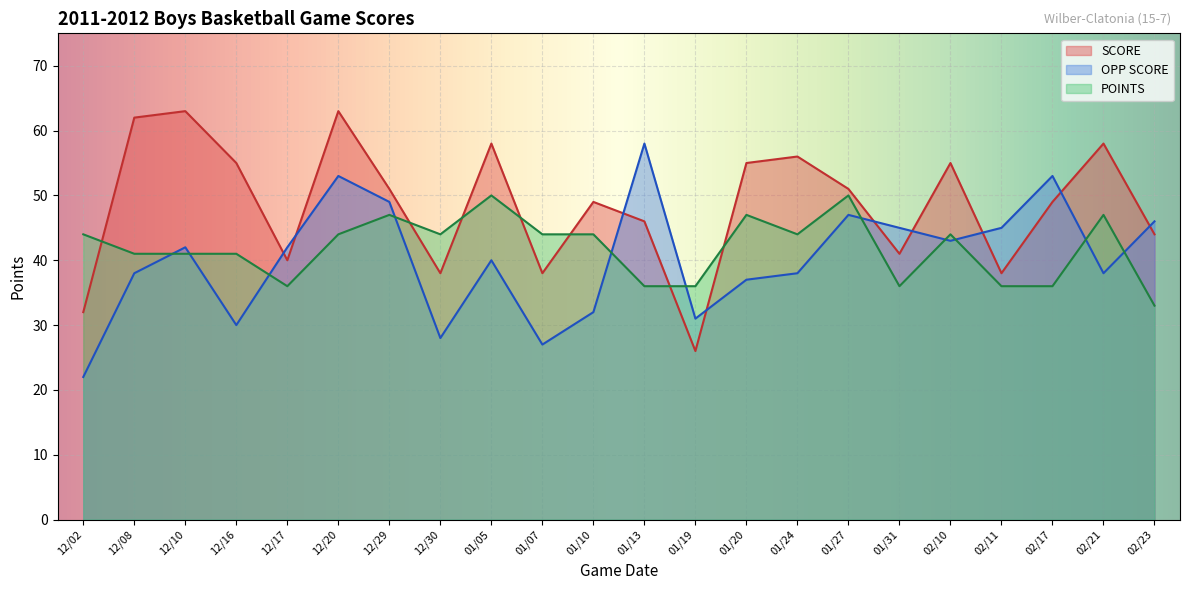

Is the value of OPP SCORE at 12/10 greater than the value of POINTS at 12/10?

Yes